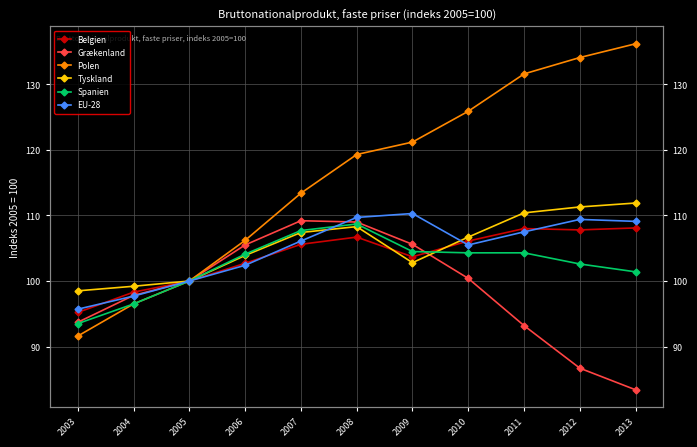

Does the chart display data point markers on the line(s)?

Yes